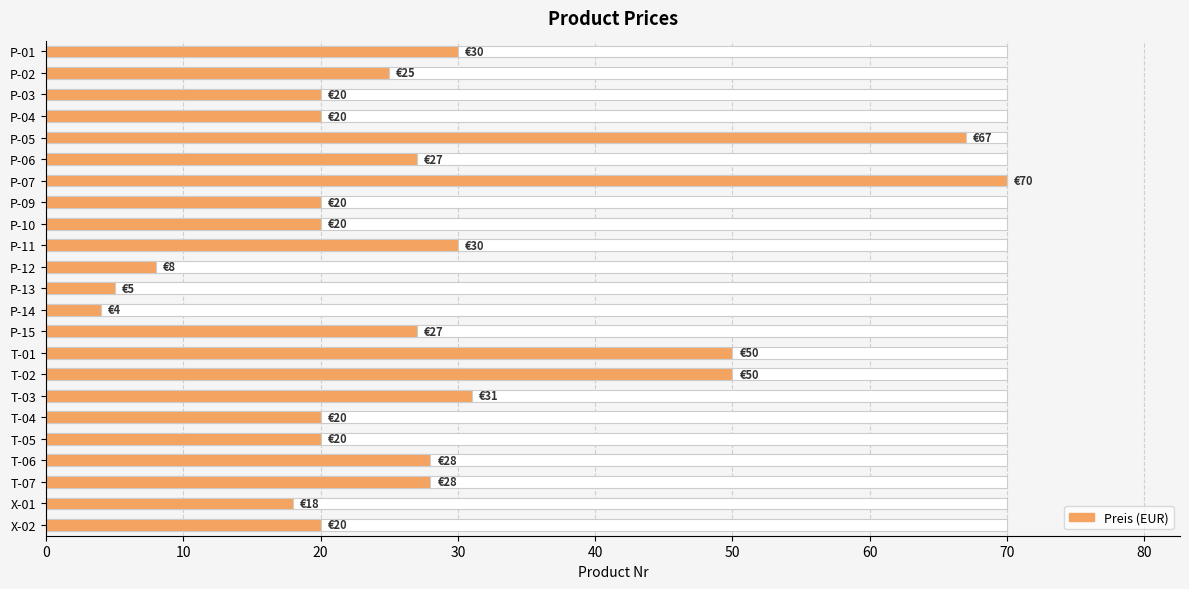

What is the difference between the maximum and minimum values?

66